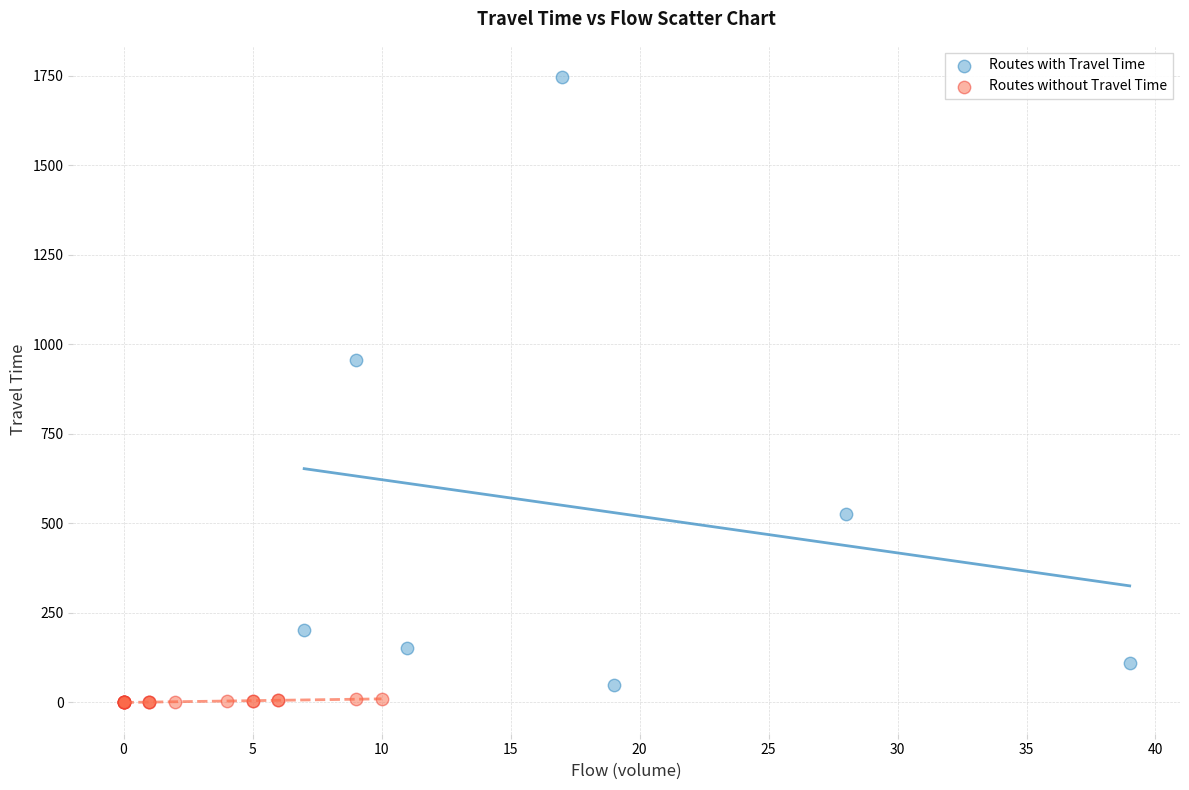

Which series reaches the maximum Y coordinate?

Routes with Travel Time